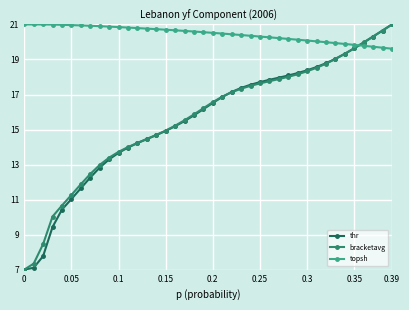

What is the highest value of the bracketavg series?

21.0